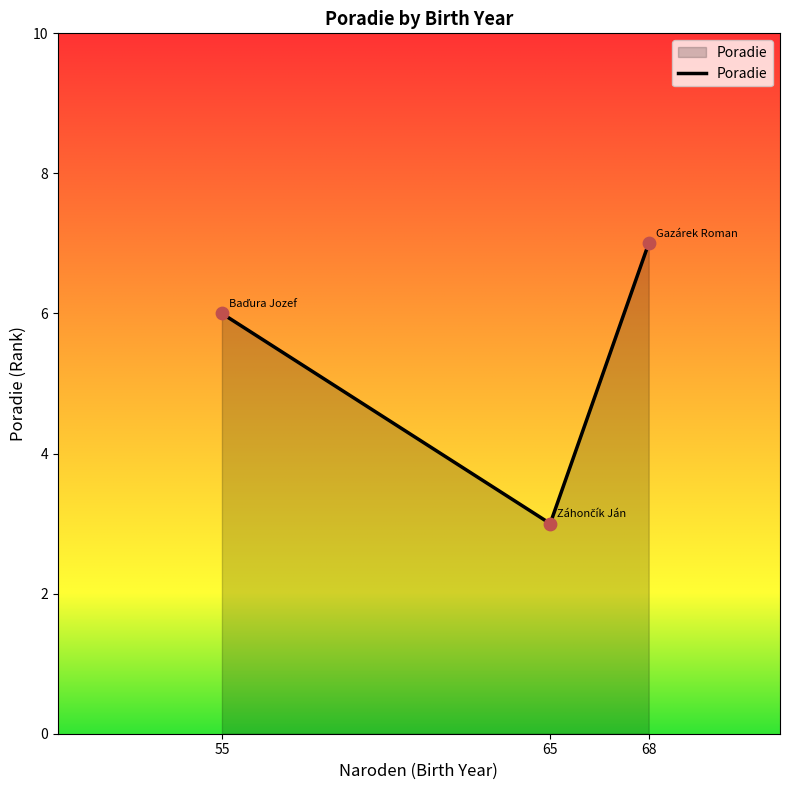

What is the change in value from 55 to 65?

-3